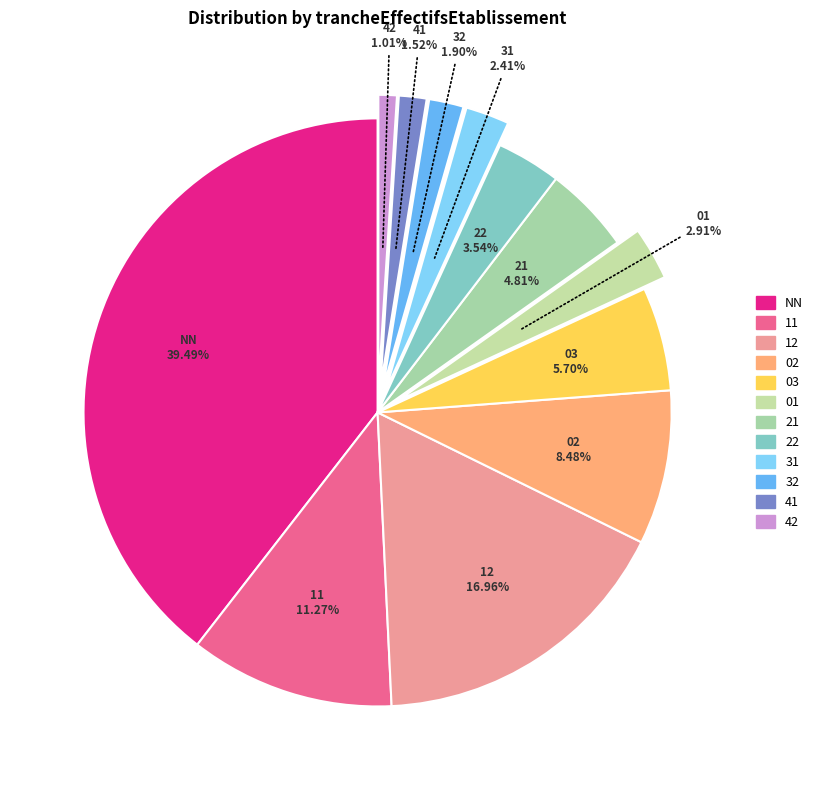

How many segments does this pie chart have?

12